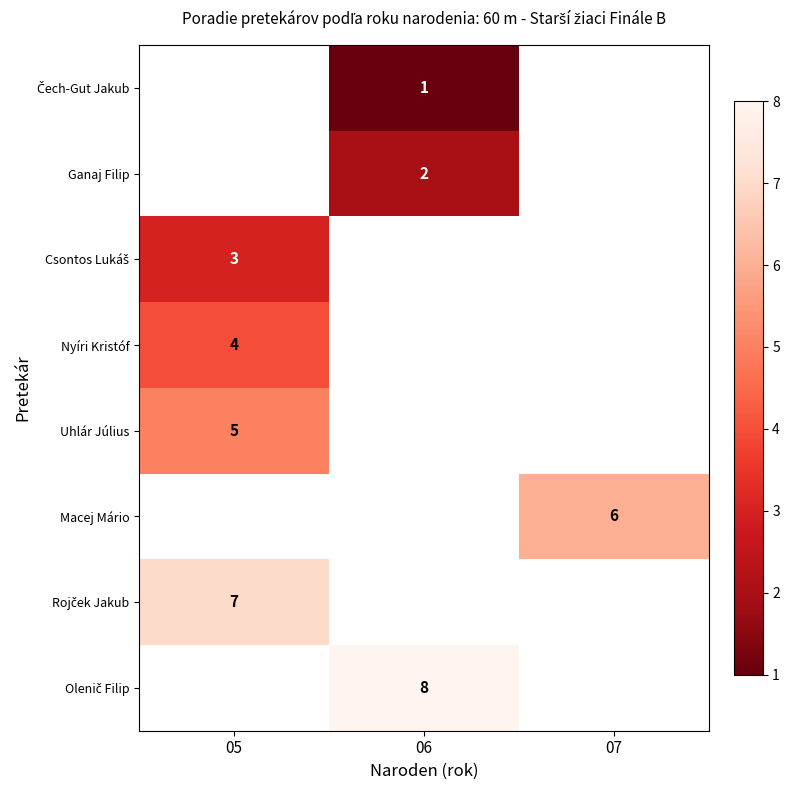

The value of Macej Mário at 07 is 6. True or false?

True